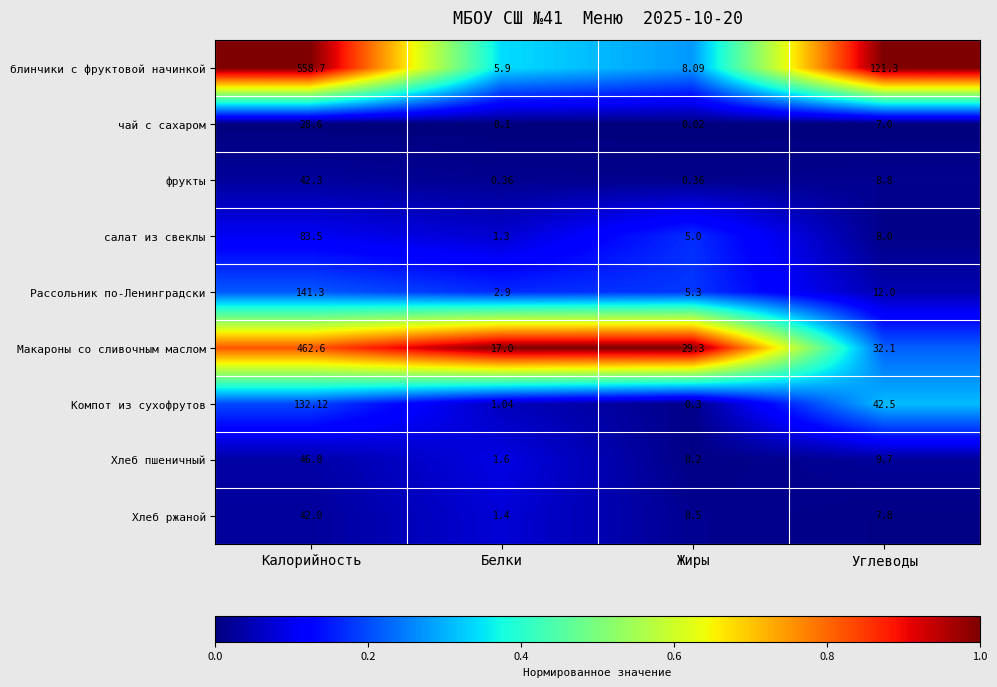

Between Калорийность and Белки, which series saw the biggest shift?

блинчики с фруктовой начинкой